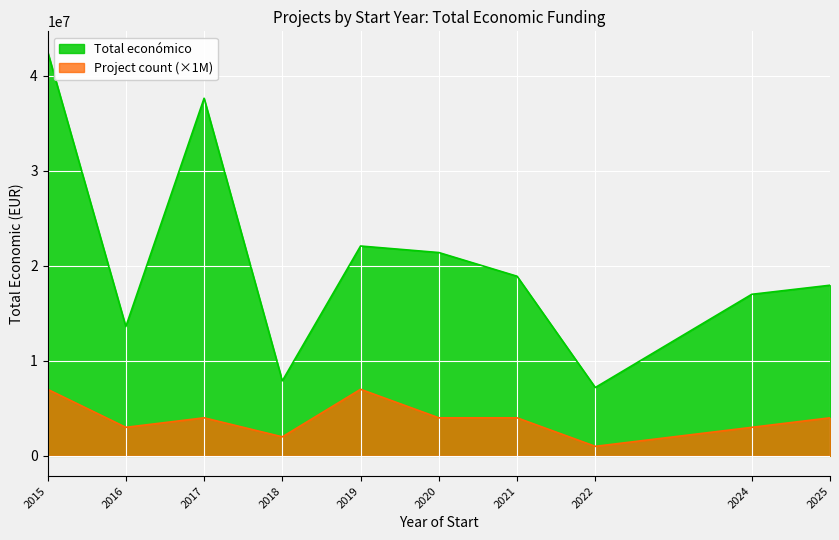

True or false: Project count (×1M) and Total económico cross at least once.

False